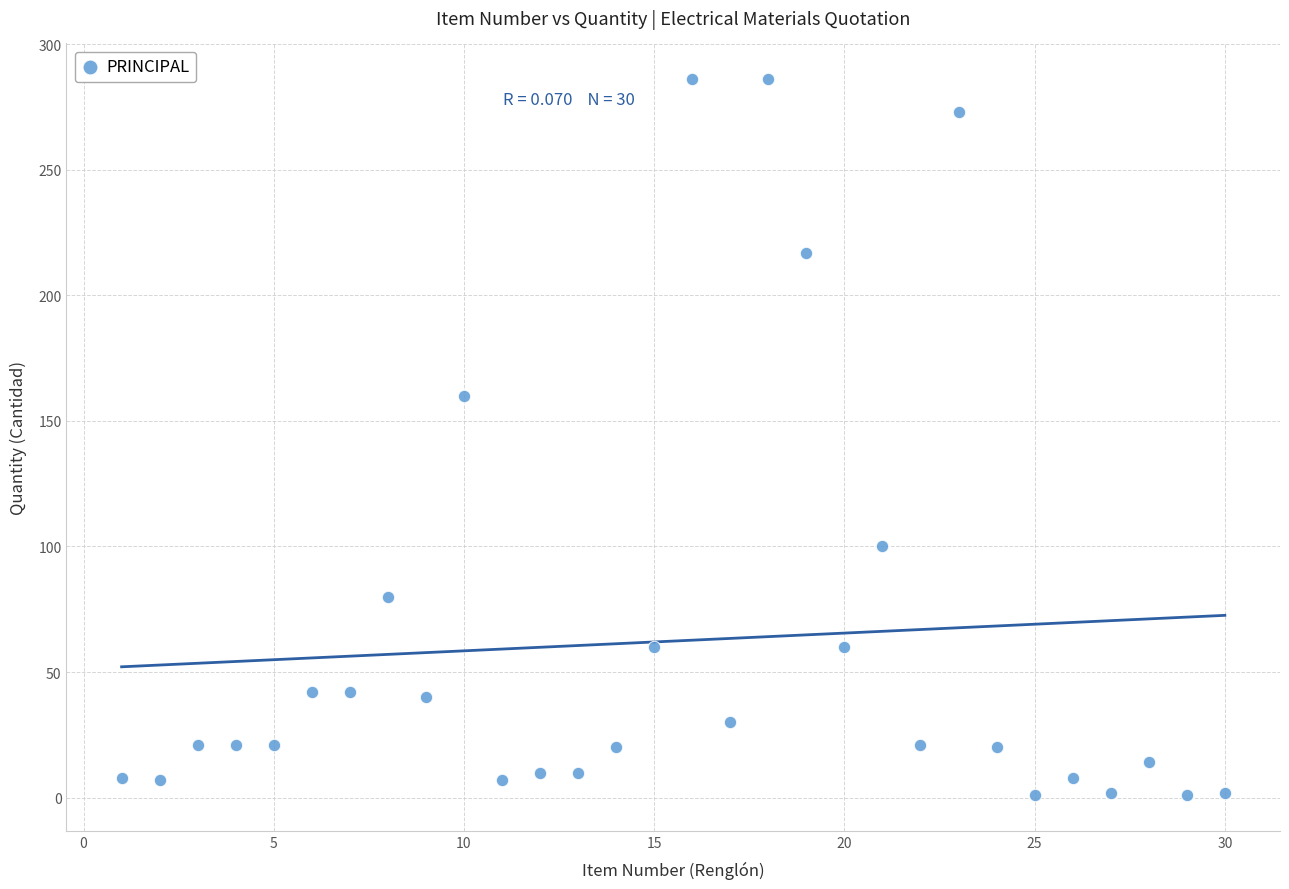

What is the range of X values (max minus min)?

29